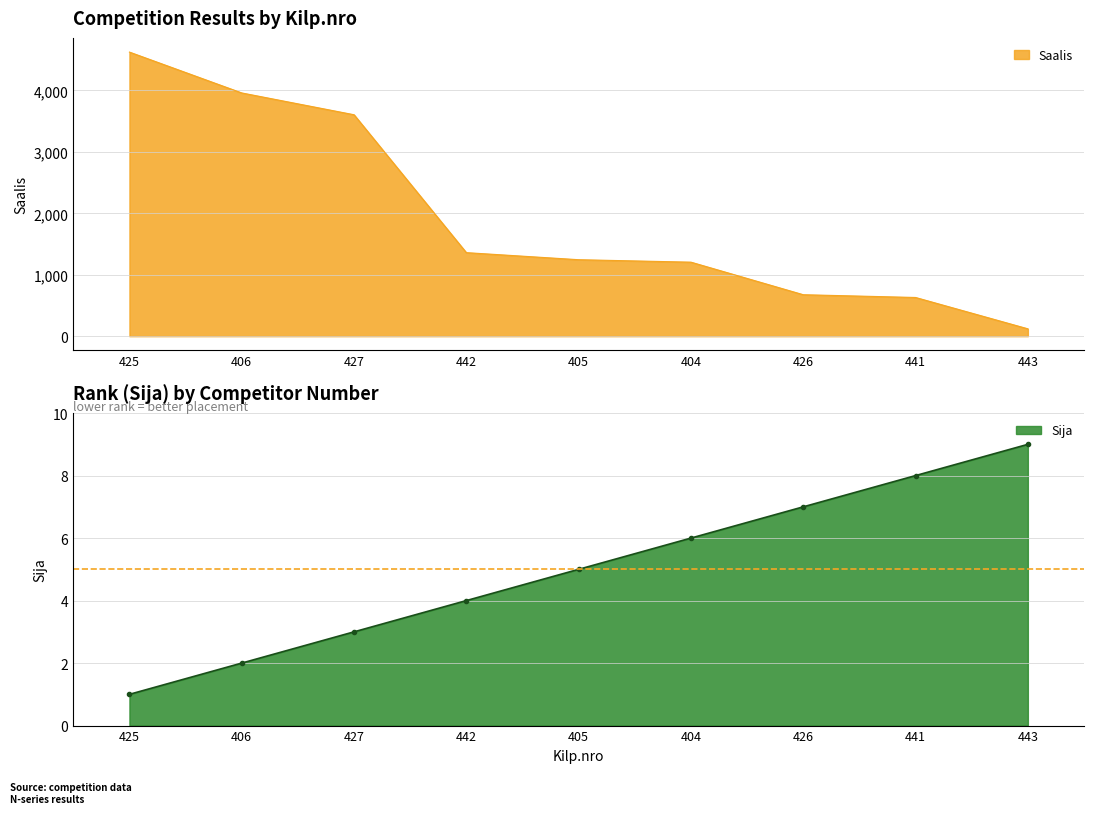

Does the chart have visible grid lines?

Yes